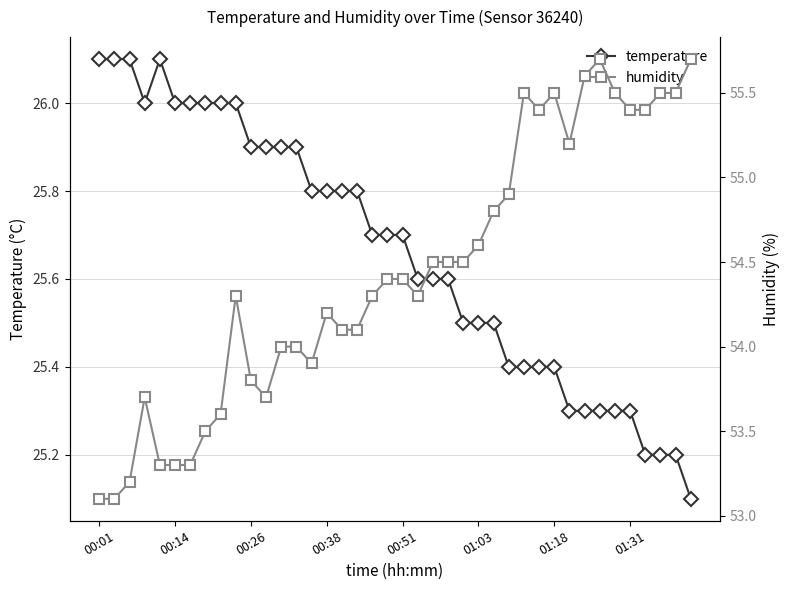

What is the difference between the temperature values at 38 and 30?

0.2